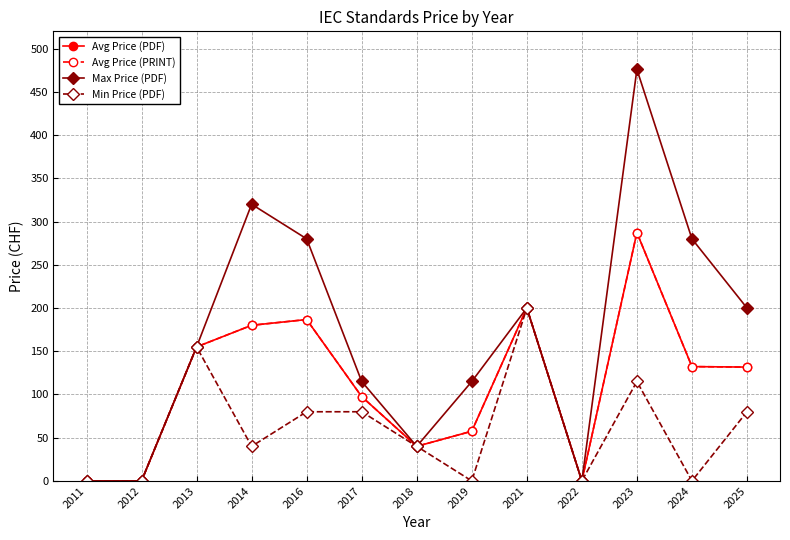

The value of Avg Price (PRINT) at 2021 is 136.9. True or false?

False